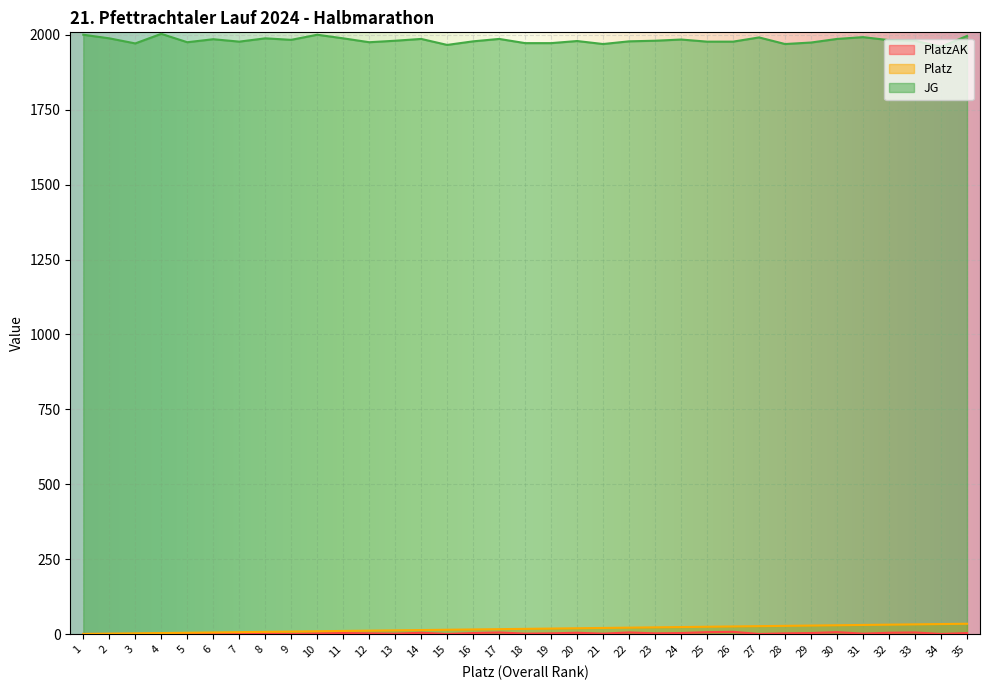

Reading right to left, extract all data points from this chart.

PlatzAK: 4	1	6	5	2	7	4	3	1	8	7	4	3	6	2	5	3	2	6	4	1	5	2	3	4	3	1	3	2	2	1	2	1	1	1
Platz: 35	34	33	32	31	30	29	28	27	26	25	24	23	22	21	20	19	18	17	16	15	14	13	12	11	10	9	8	7	6	5	4	3	2	1
JG: 1996	1960	1980	1982	1992	1986	1974	1969	1991	1977	1977	1984	1980	1978	1969	1979	1972	1972	1986	1978	1966	1986	1980	1975	1988	2000	1983	1988	1977	1985	1975	2003	1971	1988	2000